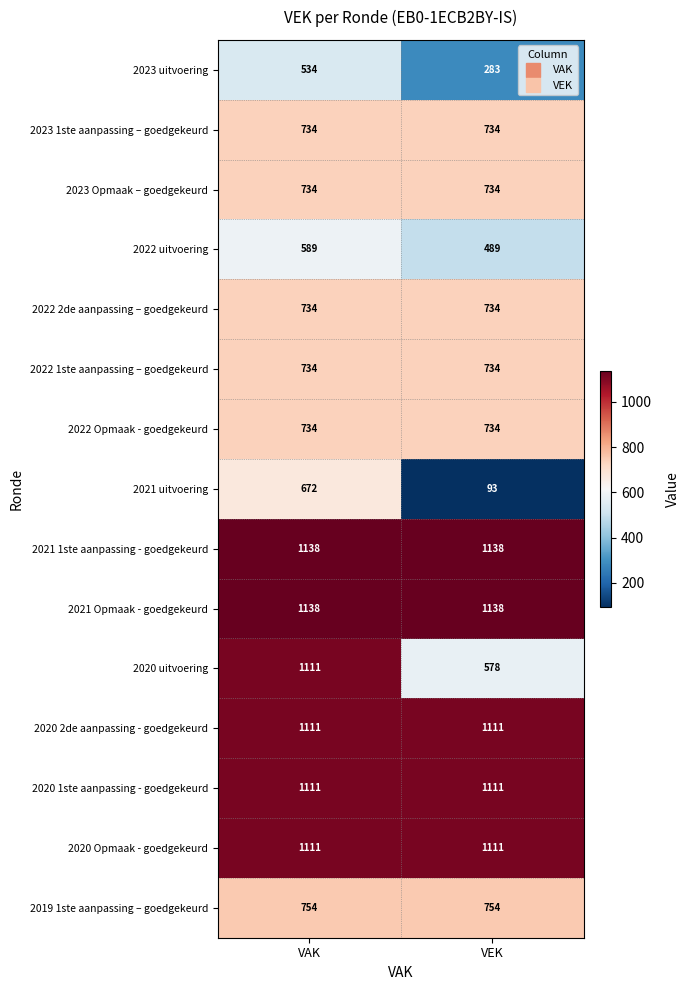

Which series changed the most between VAK and VEK?

2021 uitvoering